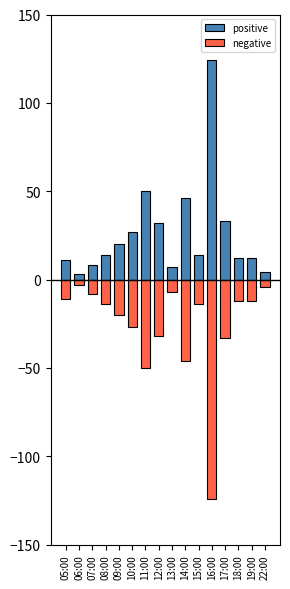

Reading left to right, transcribe all the data shown in this chart.

positive: 11	3	8	14	20	27	50	32	7	46	14	124	33	12	12	4
negative: -11	-3	-8	-14	-20	-27	-50	-32	-7	-46	-14	-124	-33	-12	-12	-4